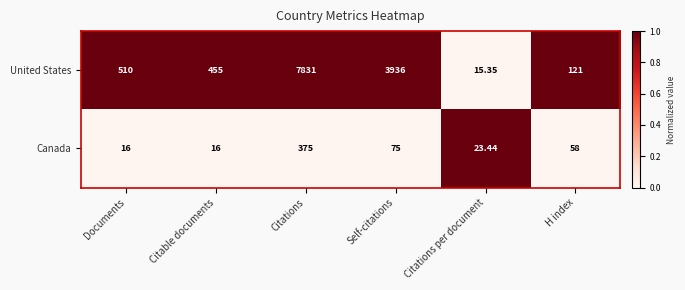

Which category has the highest value across all series?

Citations